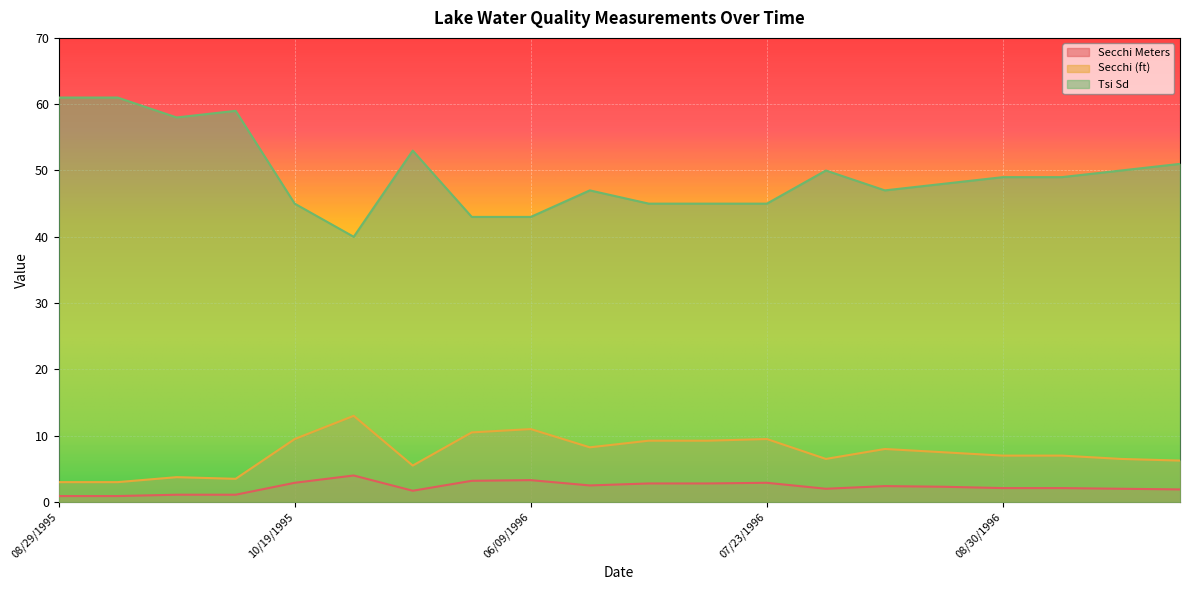

What is the difference between the maximum and minimum values in the Secchi Meters series?

3.1